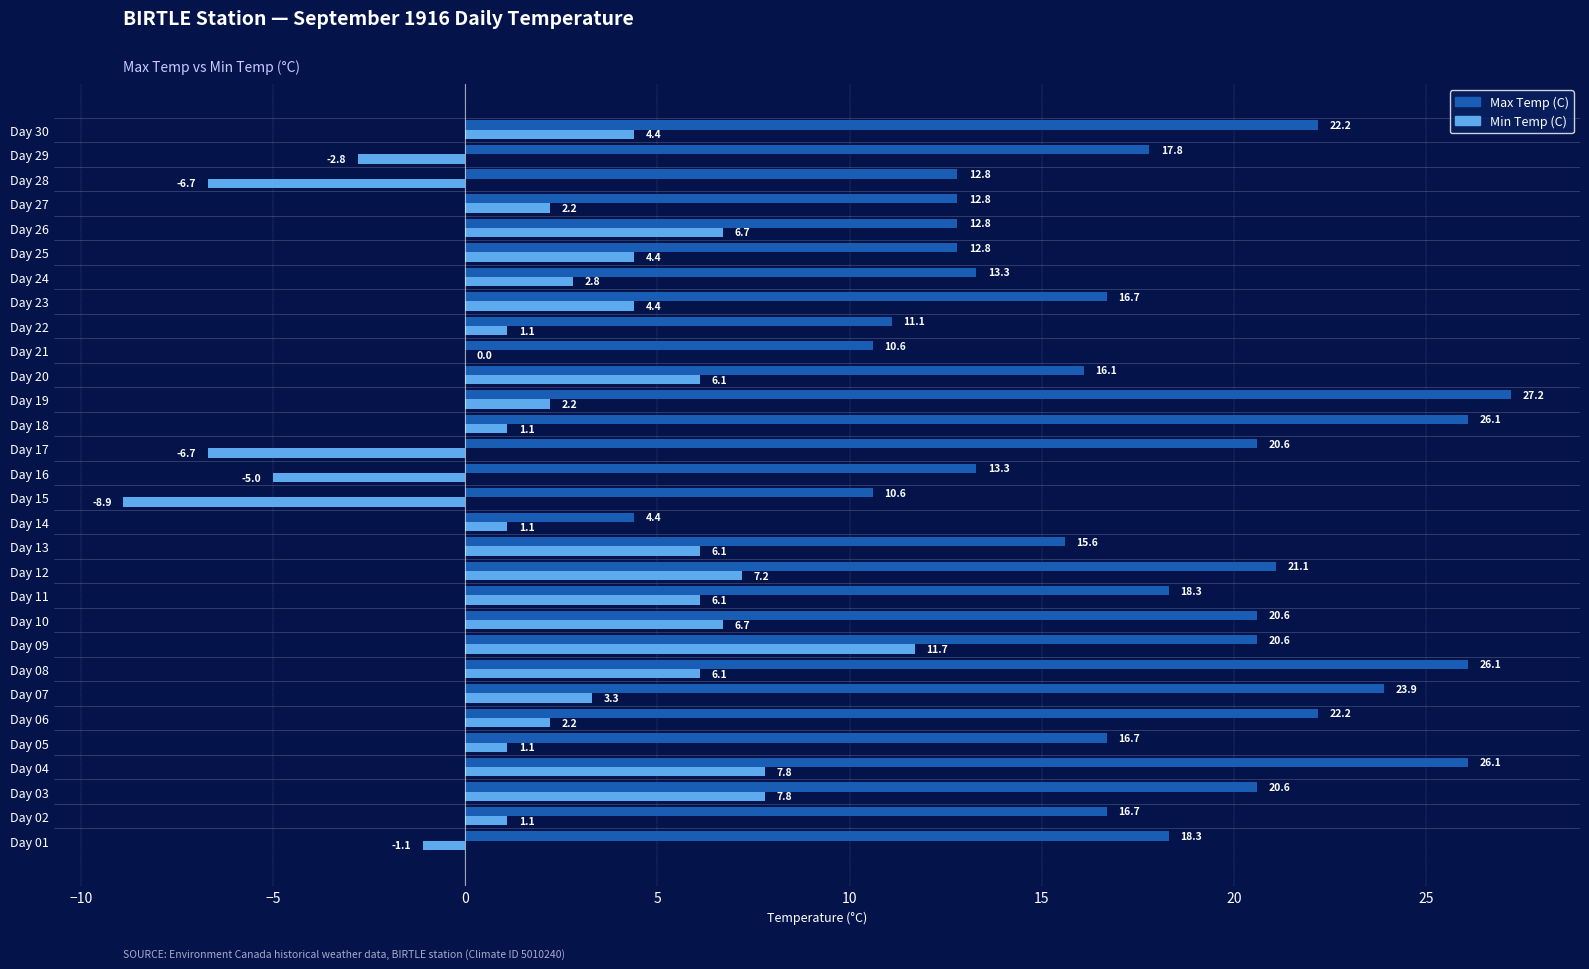

What is the sum of all Min Temp (C) values?

72.5